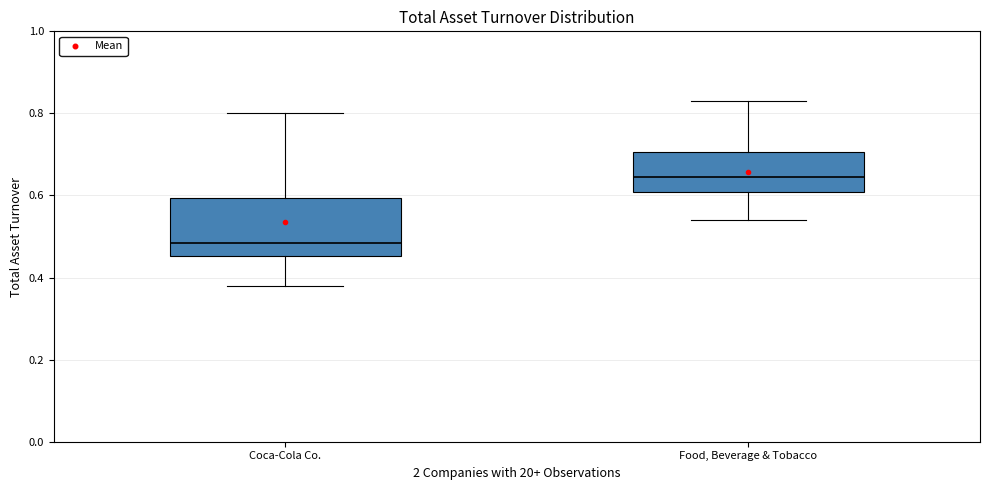

Which box has the lowest median line?

Coca-Cola Co.